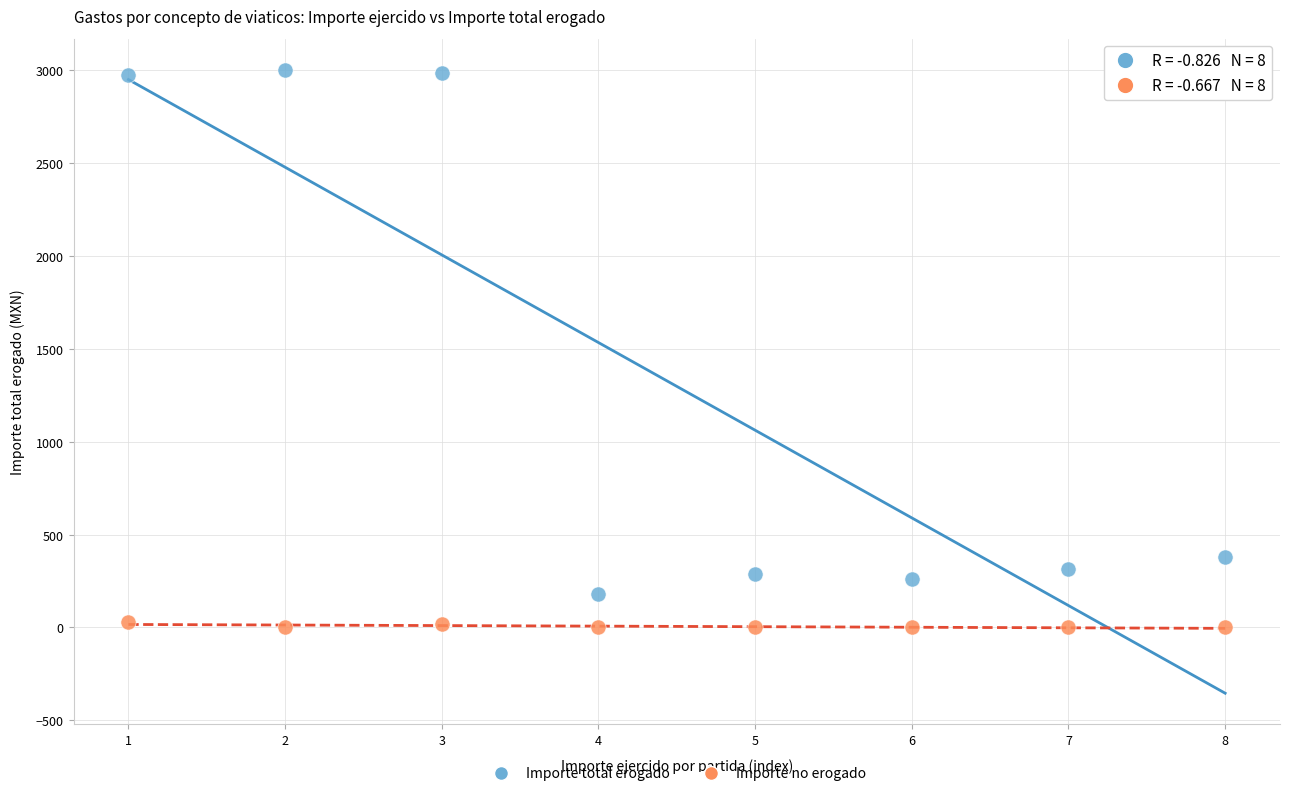

Across all series, what Y value is closest to 1500?

380.0